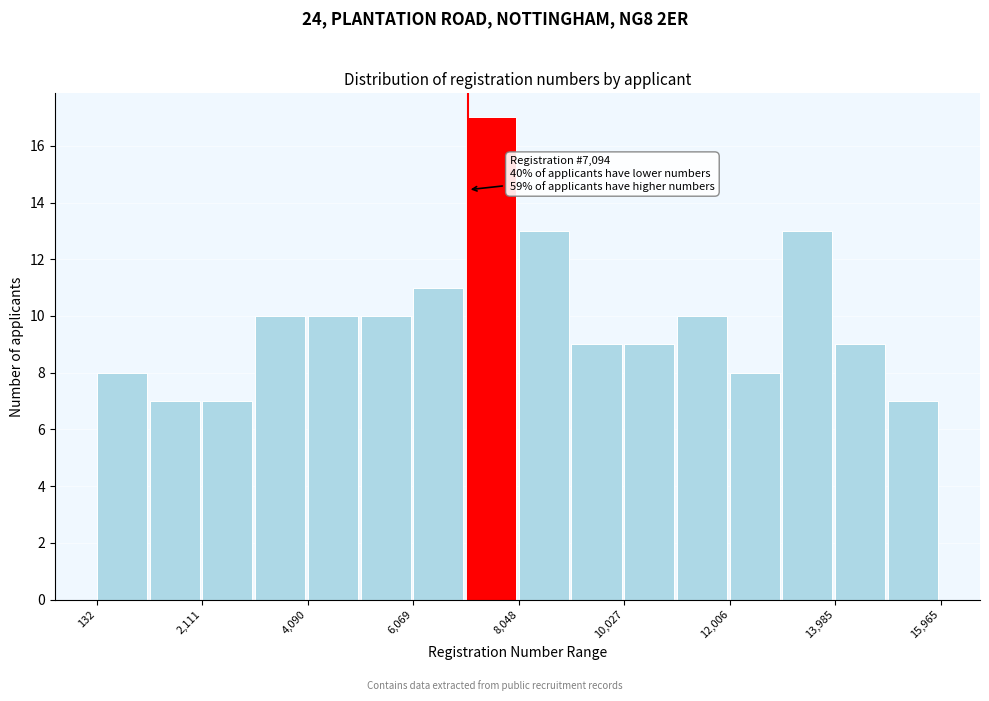

Which range on the x-axis has the tallest bar?

7000 to 8000